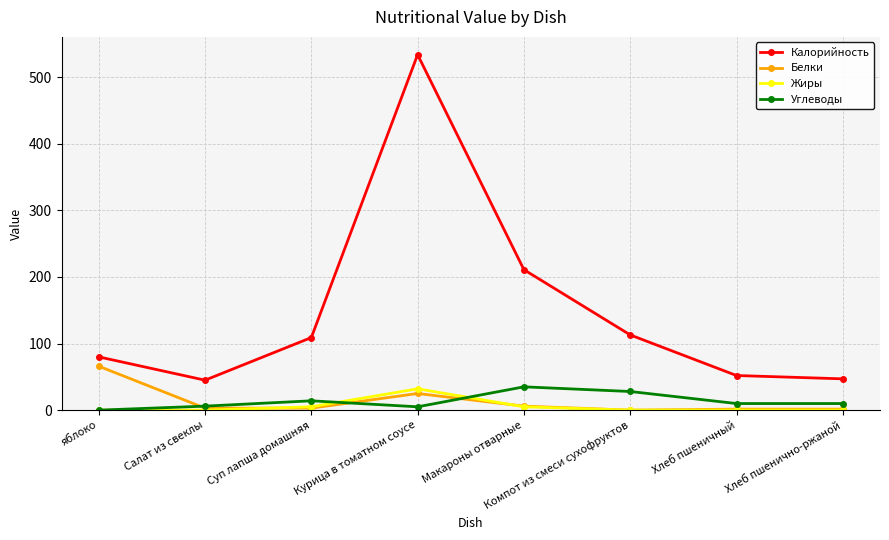

What is the label of the 2nd point from the right?

Хлеб пшеничный